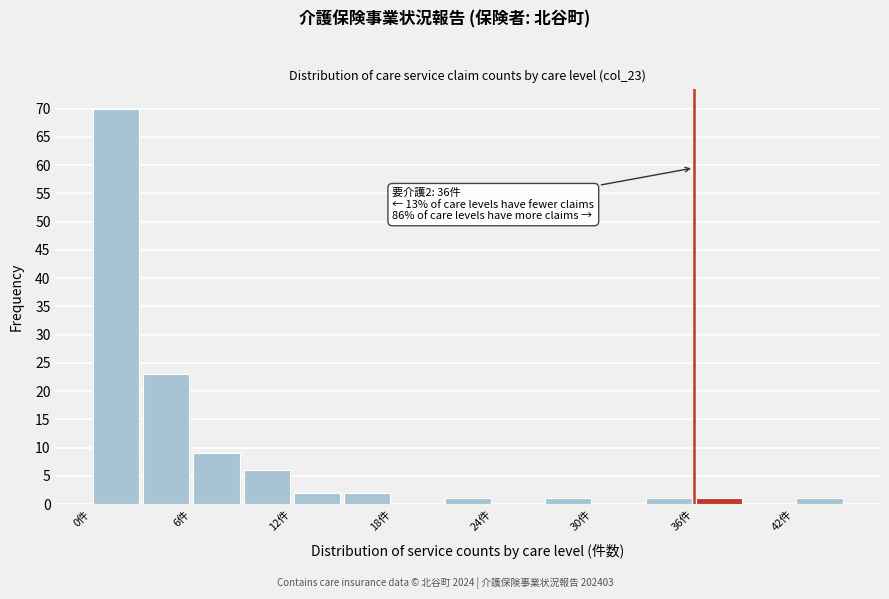

Read against the x-axis, roughly where is the centre of the tallest bar?

2